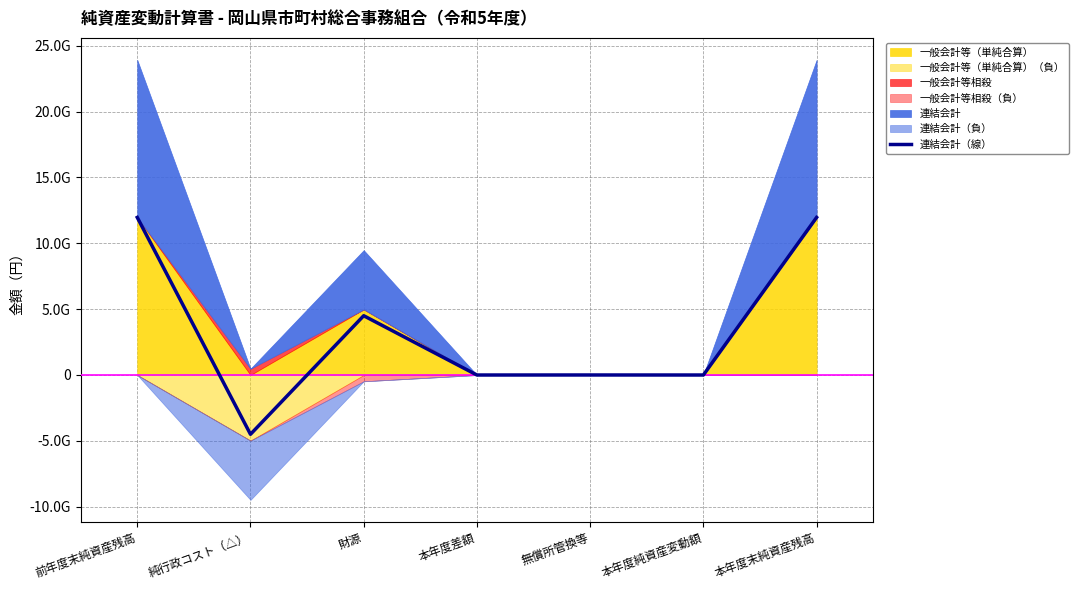

At which category does the chart reach its peak across all series?

前年度末純資産残高